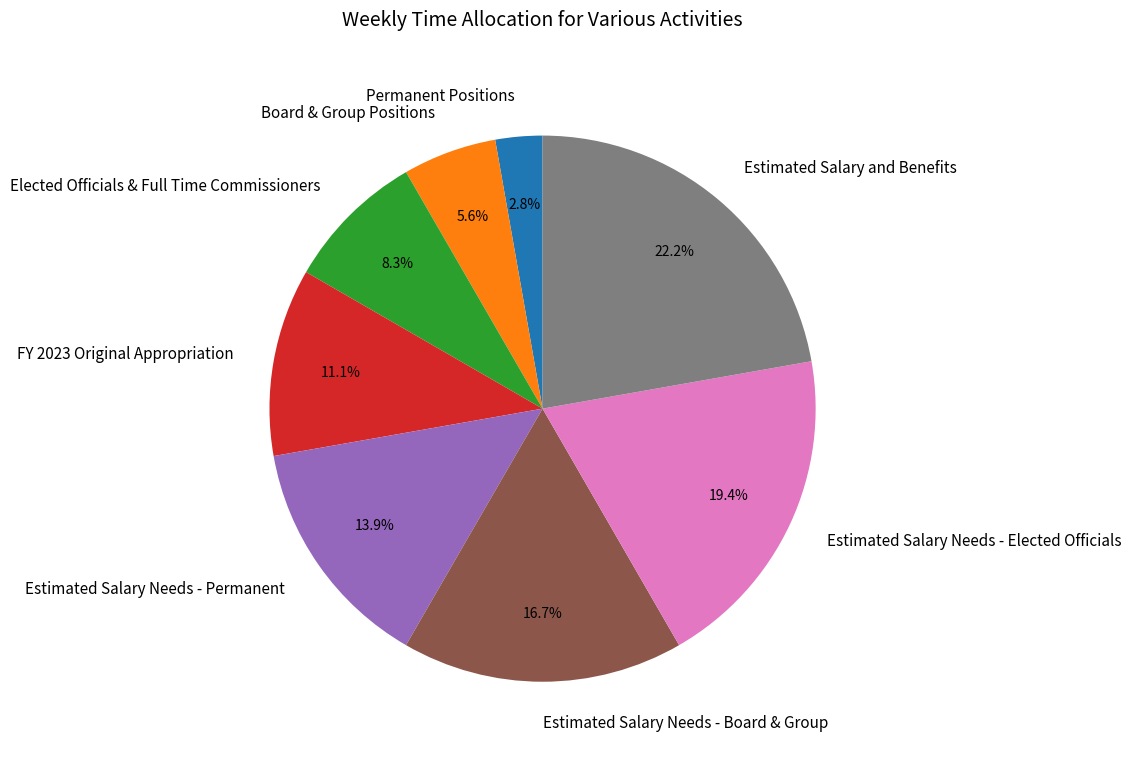

Does any single category account for the majority?

No